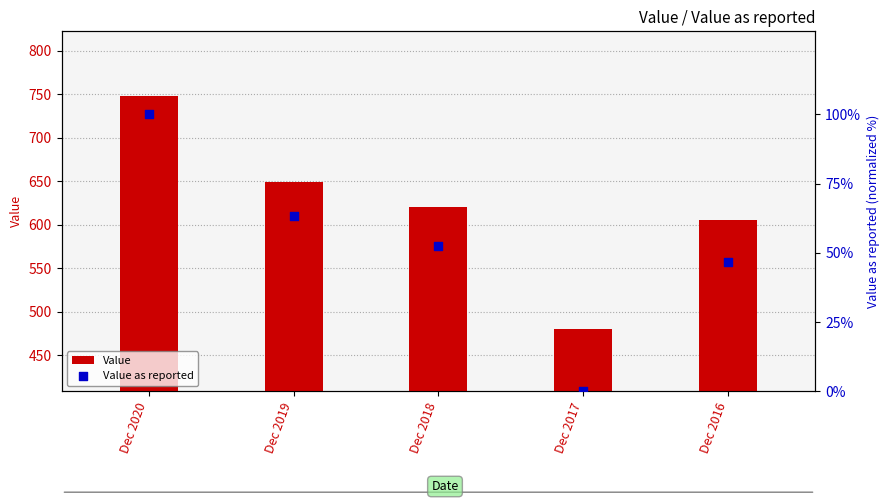

Which series contains the lowest Y value?

Value as reported